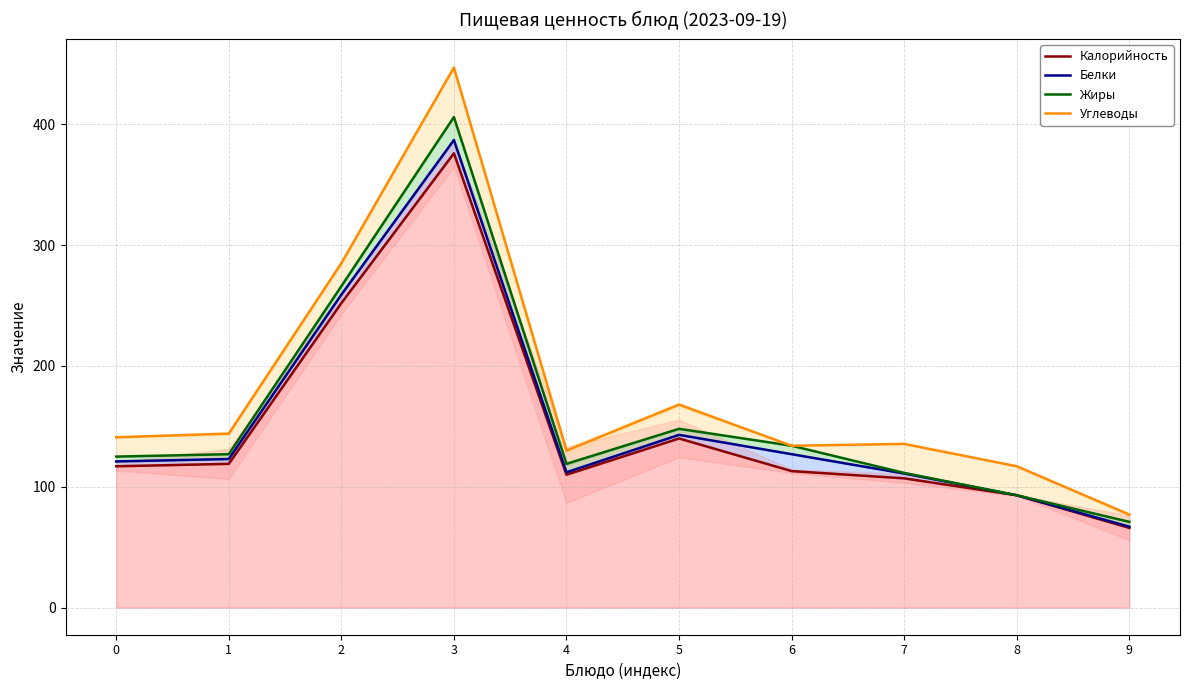

Reading right to left, what are all the values shown in this chart?

Калорийность: 66.0	93.0	107.0	113.0	140.0	110.0	376.0	252.0	119.0	117.0
Белки: 67.0	93.0	111.0	127.0	143.0	112.0	387.0	259.0	123.0	121.0
Жиры: 71.0	93.0	111.5	134.0	148.0	119.0	406.0	266.0	127.0	125.0
Углеводы: 77.0	117.0	135.5	134.0	168.0	130.0	447.0	285.0	144.0	141.0